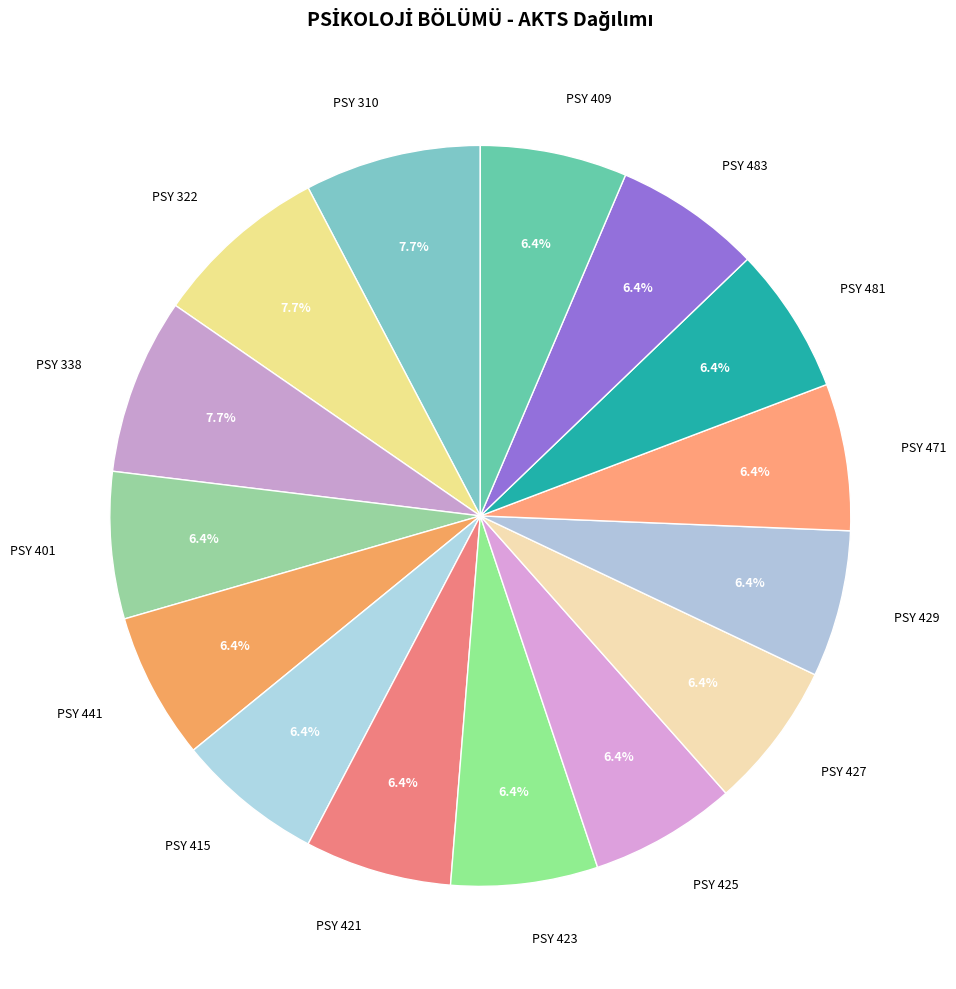

Does PSY 471 account for over 50% of the chart?

No